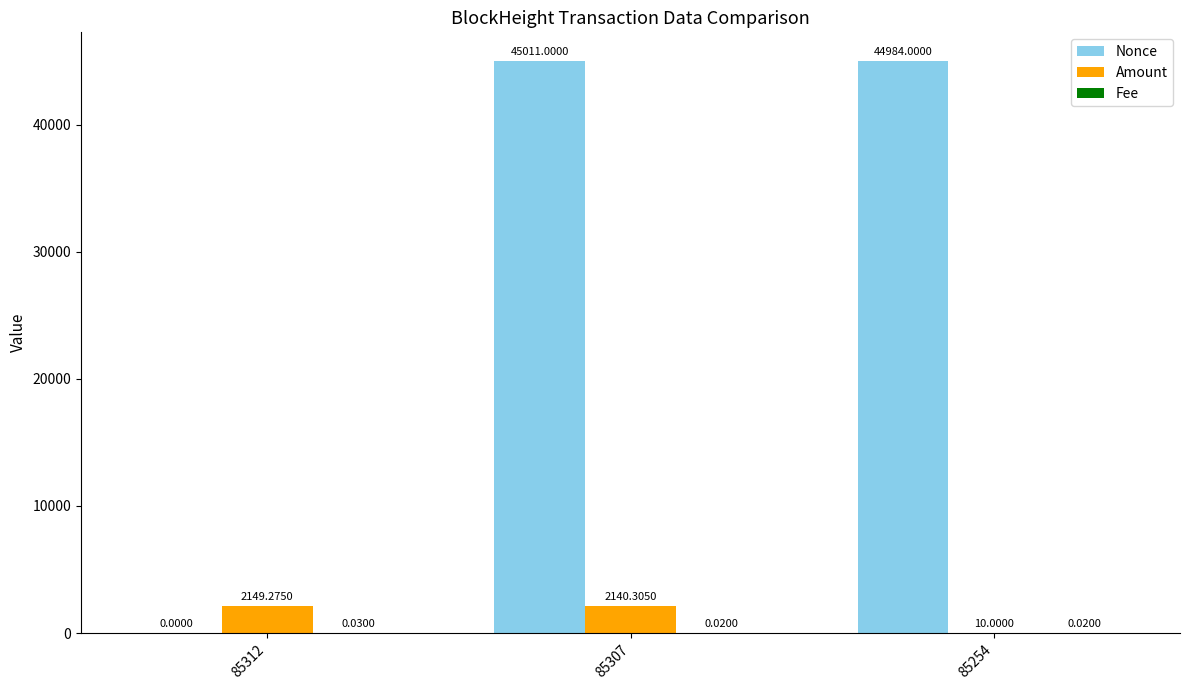

At which category is the sum across all series the highest?

85307